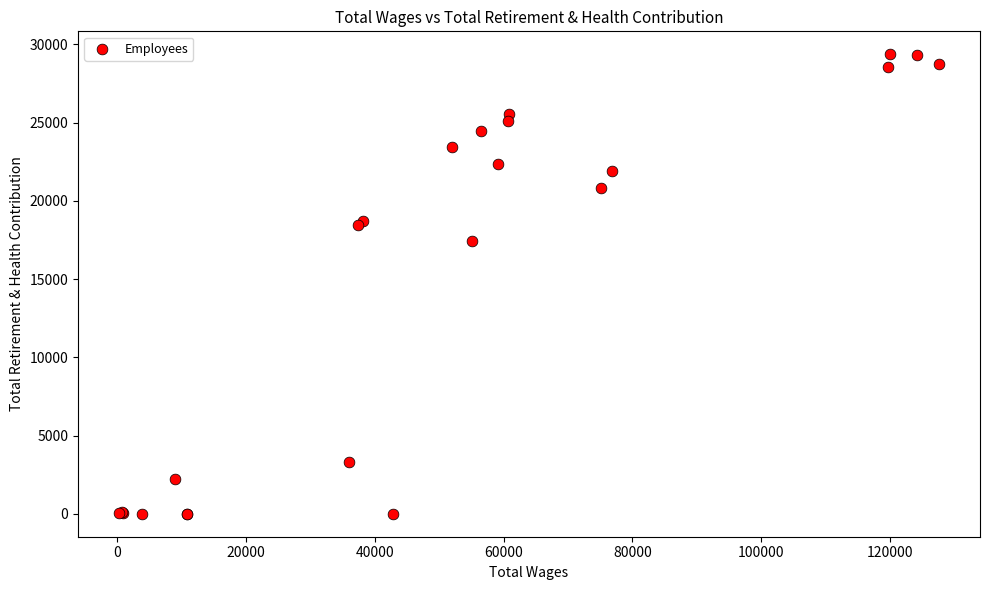

What Y value in the scatter plot is closest to 14679?

17404